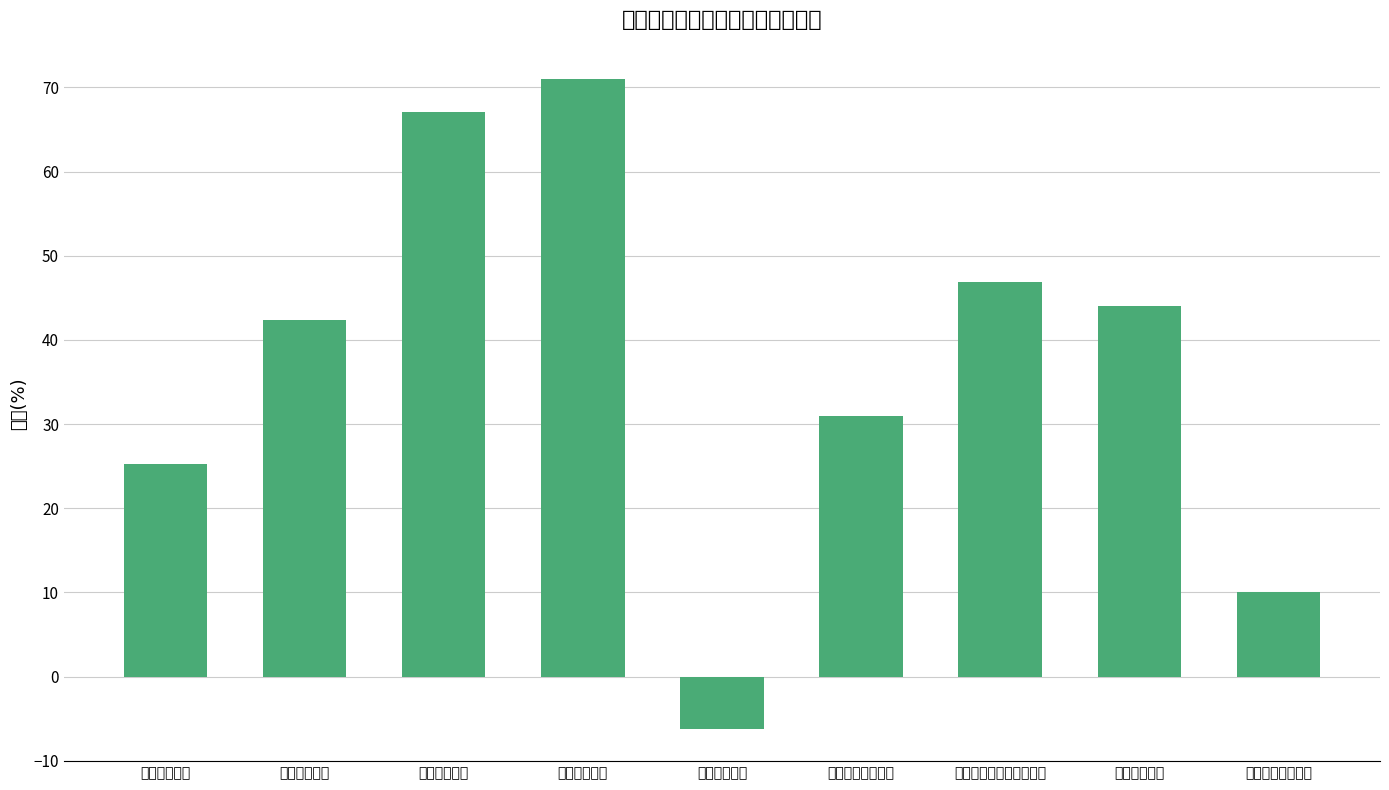

What is the average value?

36.8